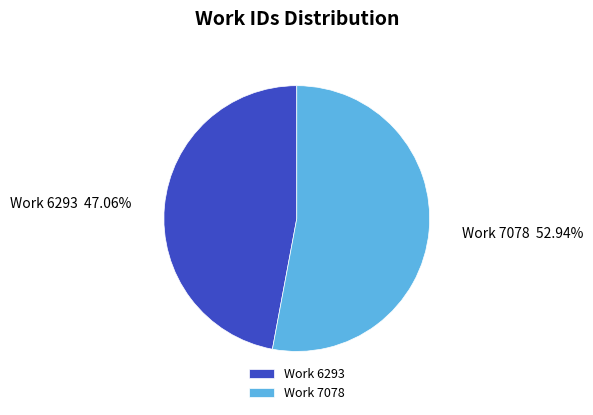

How many slices are in this pie chart?

2